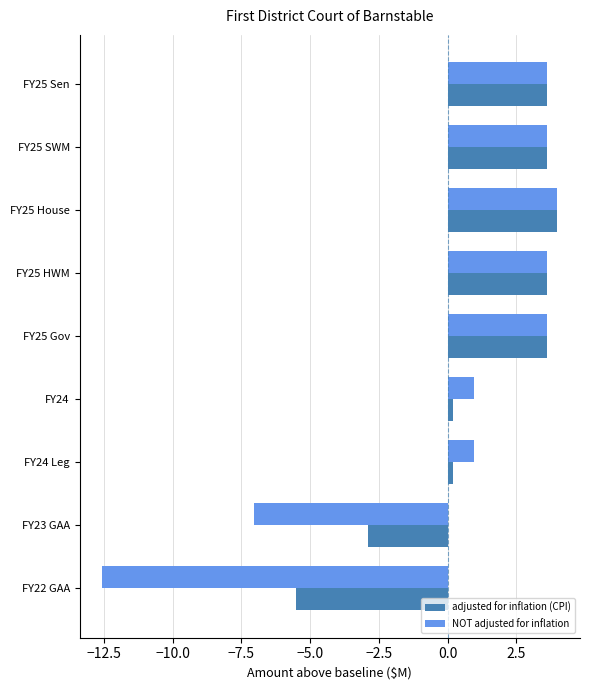

What is the sum of all NOT adjusted for inflation values?

0.8